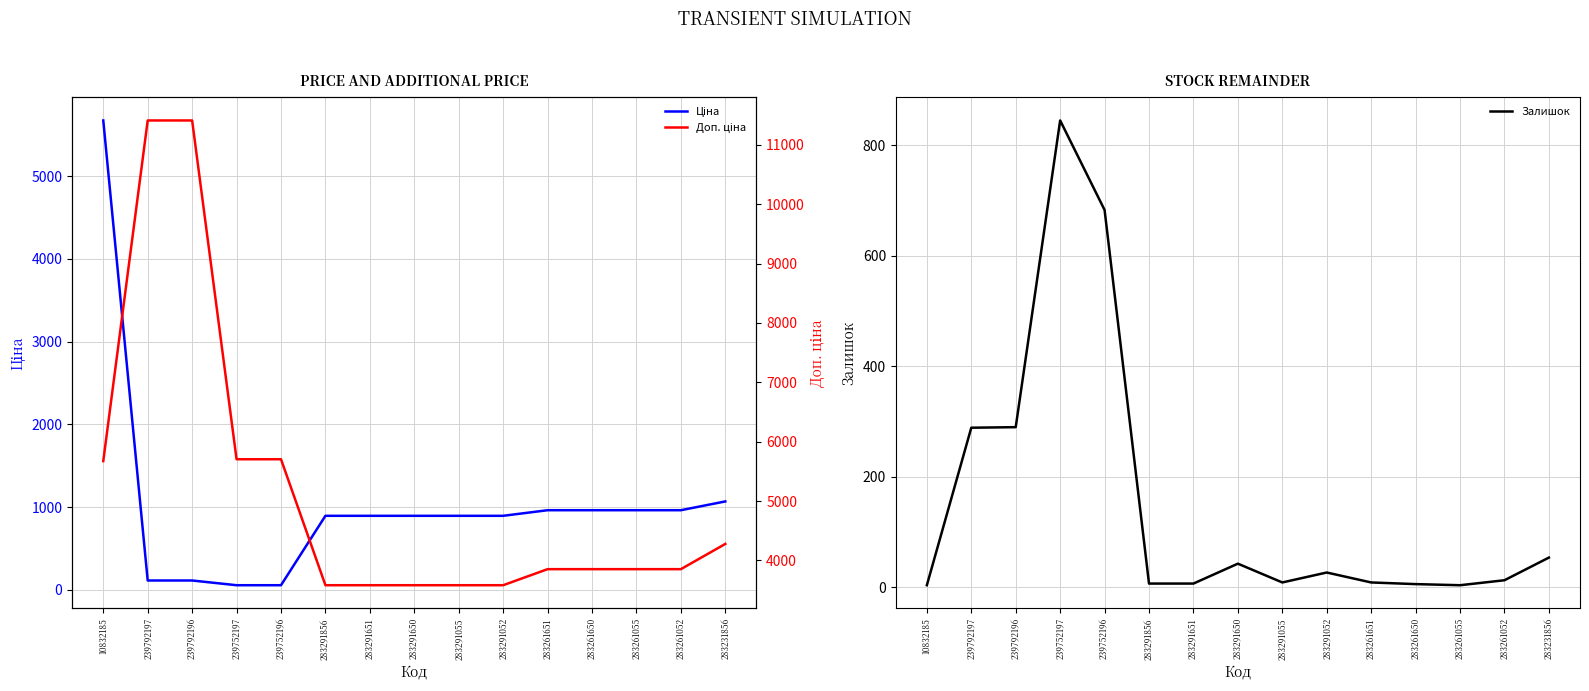

Reading right to left, extract all data points from this chart.

Ціна: 1069.8	963.5	963.5	963.5	963.5	895.9	895.9	895.9	895.9	895.9	57.0	57.0	114.1	114.1	5673.8
Доп. ціна: 4279.1	3854.0	3854.0	3854.0	3854.0	3583.6	3583.6	3583.6	3583.6	3583.6	5705.0	5705.0	11410.0	11410.0	5673.8
Залишок: 54.0	13.0	4.0	6.0	9.0	27.0	9.0	43.0	7.0	7.0	683.0	845.0	290.0	289.0	4.0